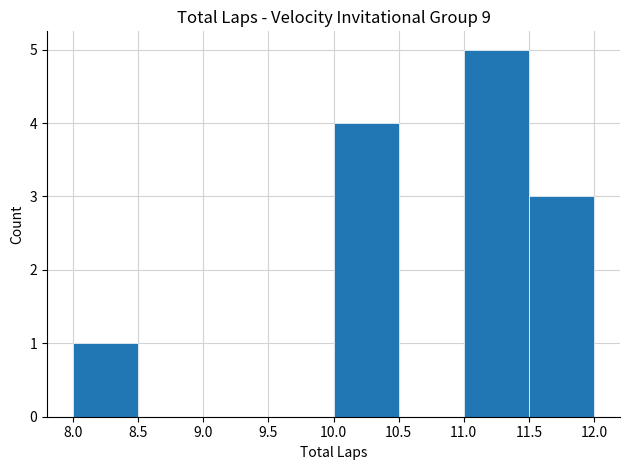

Reading left to right, transcribe this chart: for each bar, give the range it covers on the x-axis and its height. The values are not printed on the chart, so give them approximately, as read against the axis.

8.0 to 8.5: 1
8.5 to 9.0: 0
9.0 to 9.5: 0
9.5 to 10.0: 0
10.0 to 10.5: 4
10.5 to 11.0: 0
11.0 to 11.5: 5
11.5 to 12.0: 3